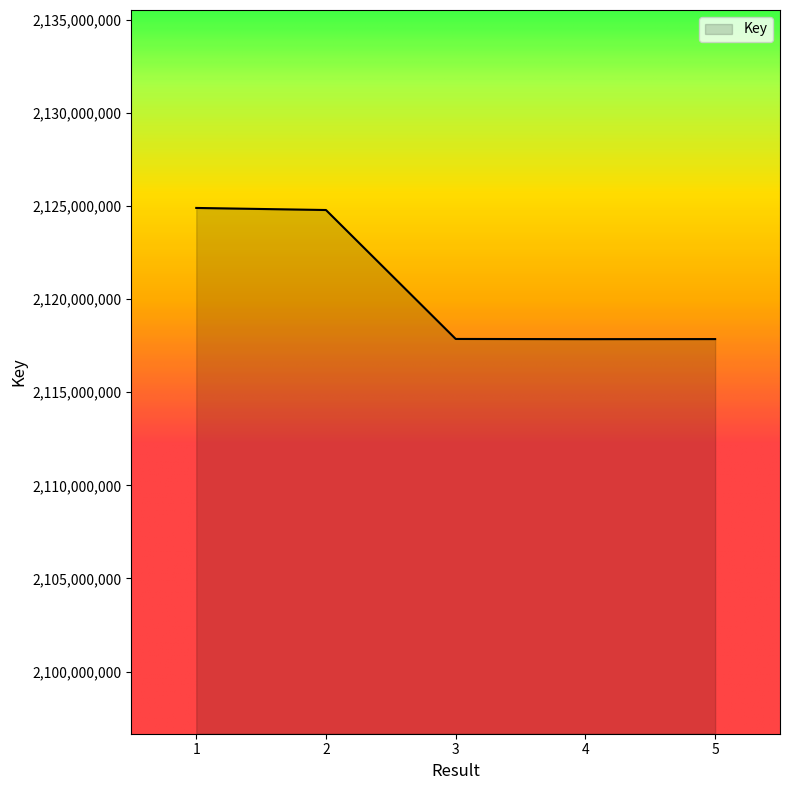

What is the minimum value shown in the chart?

2117845284